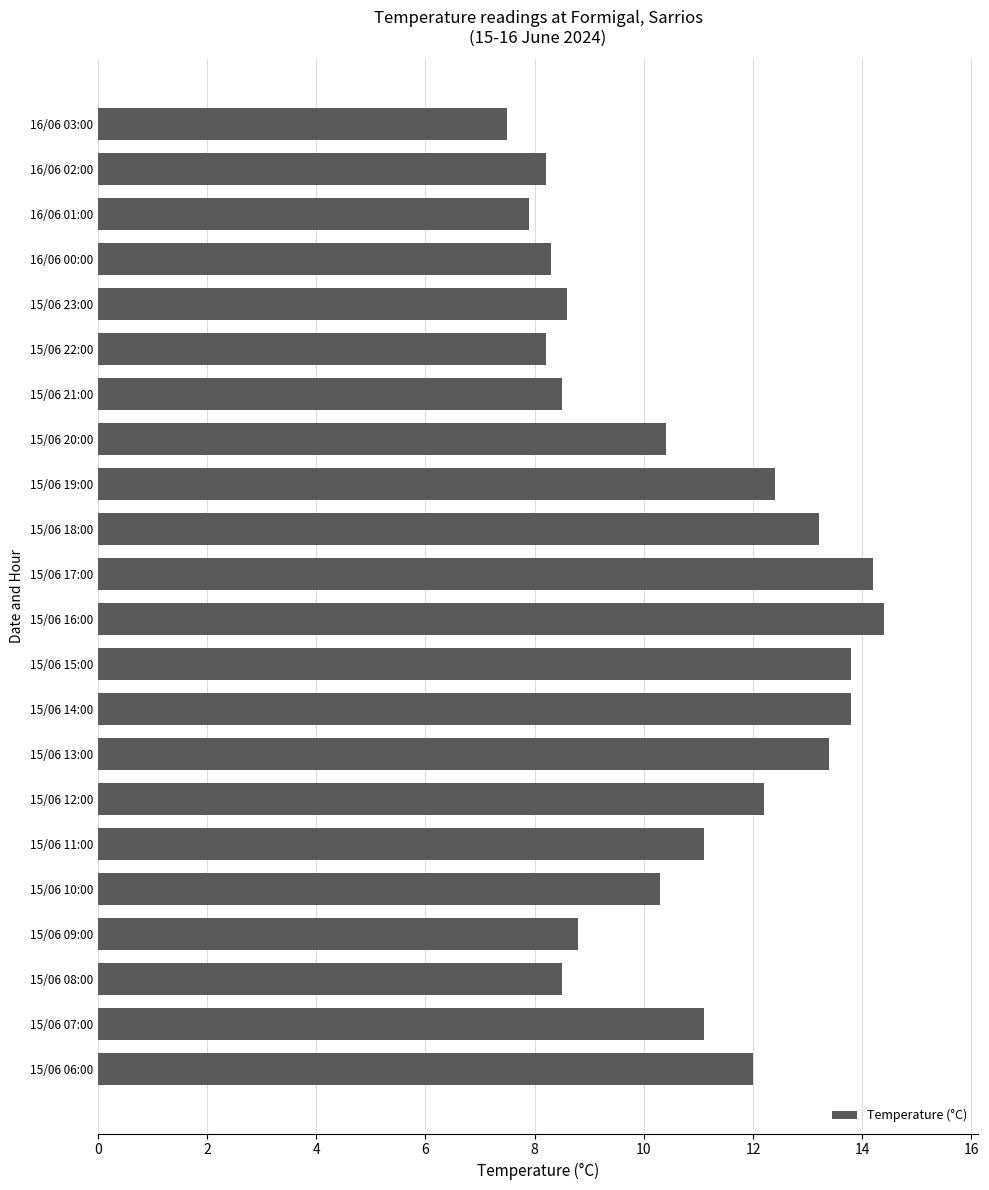

Between 15/06 23:00 and 15/06 16:00, which is larger?

15/06 16:00